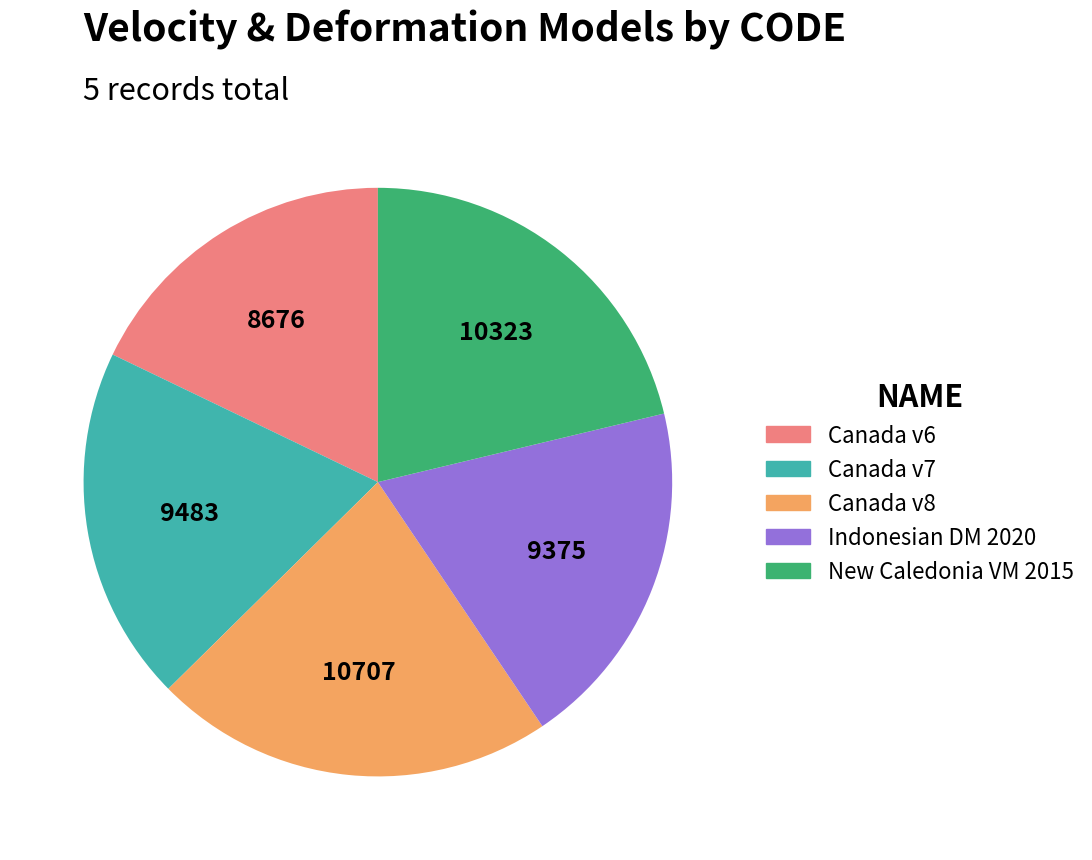

Is there any slice that represents more than half of the pie?

No